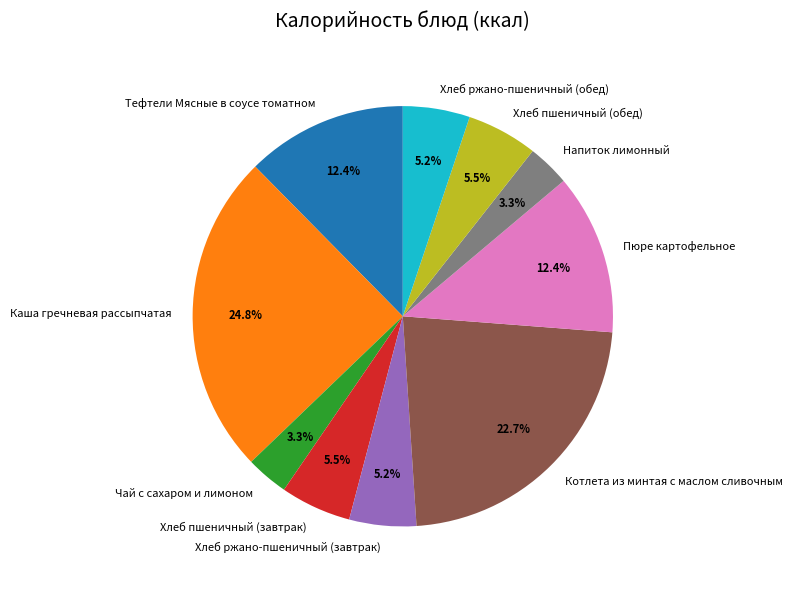

Is the sum of Чай с сахаром и лимоном and Хлеб пшеничный (обед) greater than half?

No